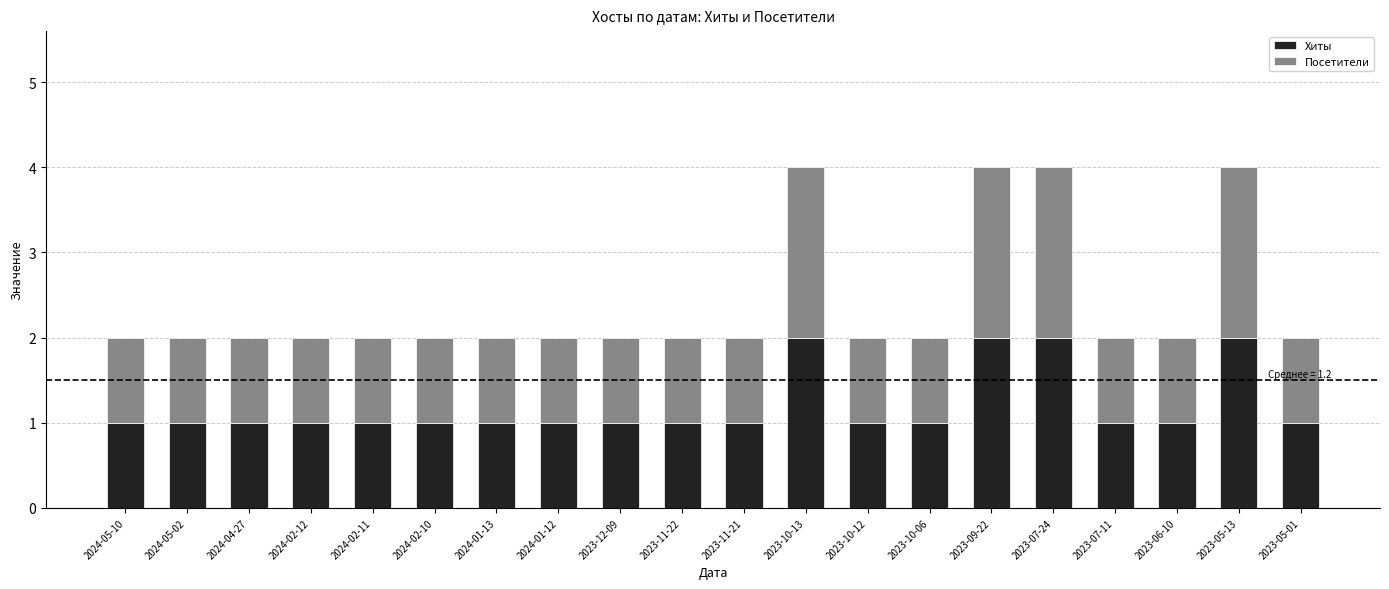

True or false: Хиты has a value of 1 at 2023-12-09.

True